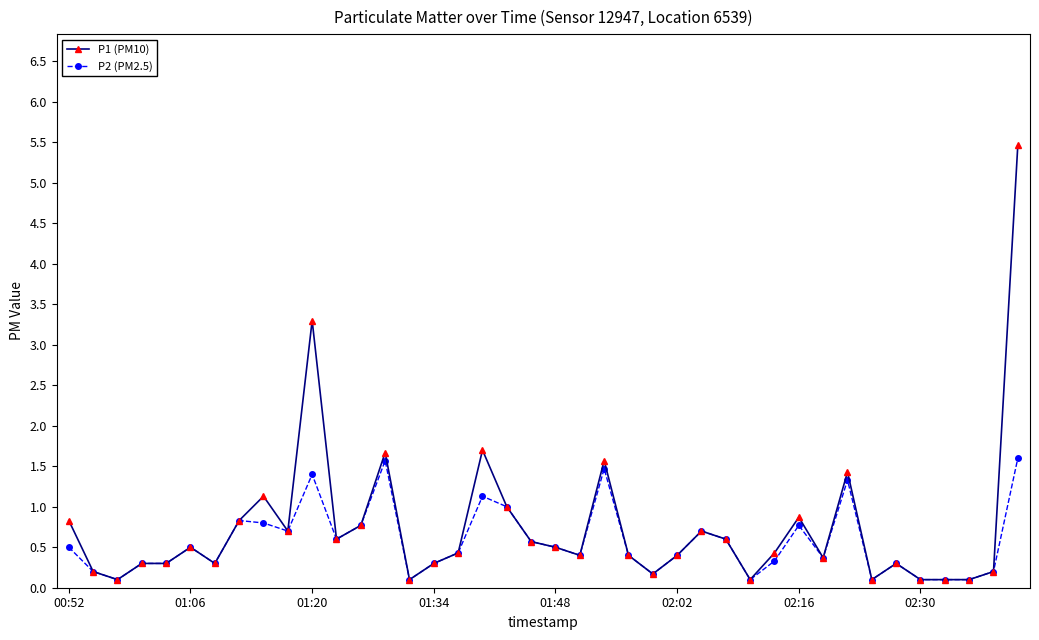

What is the value of the P1 (PM10) point at the 8th from the left?

0.8